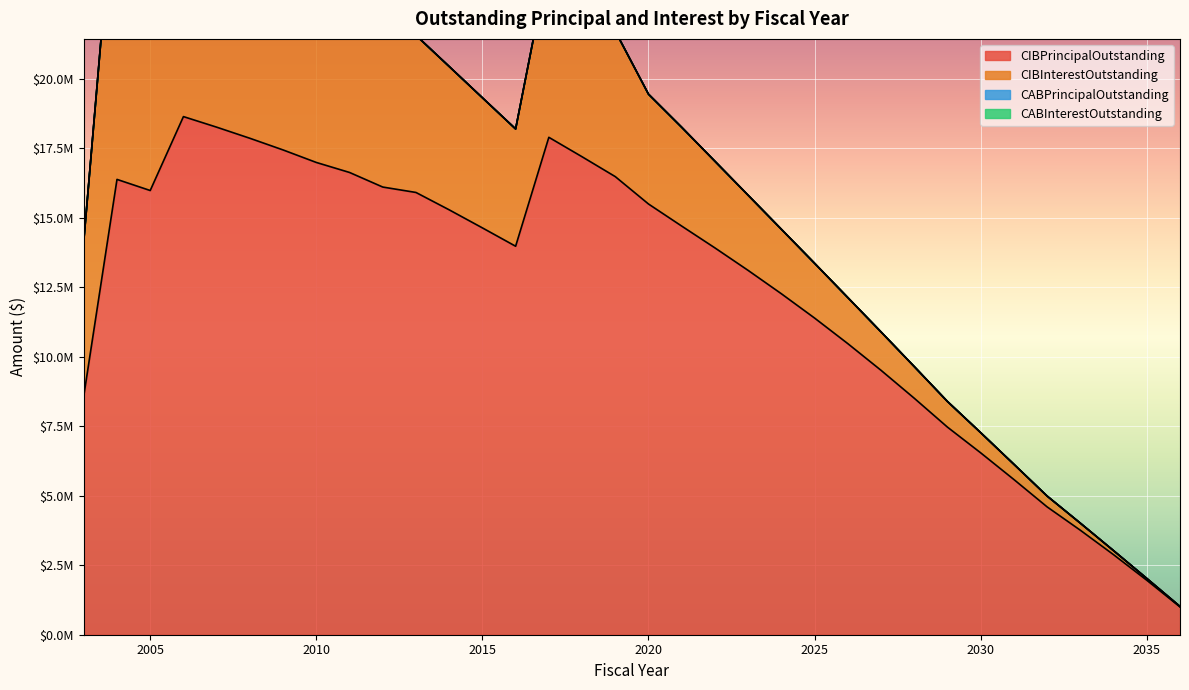

Which series changed the most between 2006 and 2008?

CIBInterestOutstanding